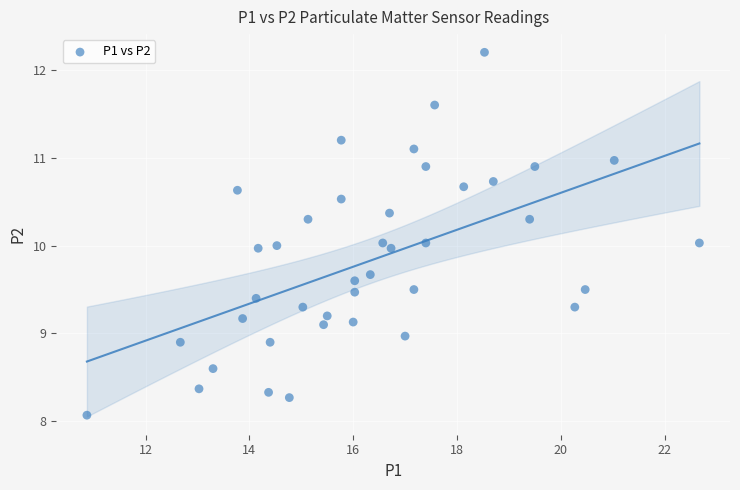

What is the range of X values (max minus min)?

11.8